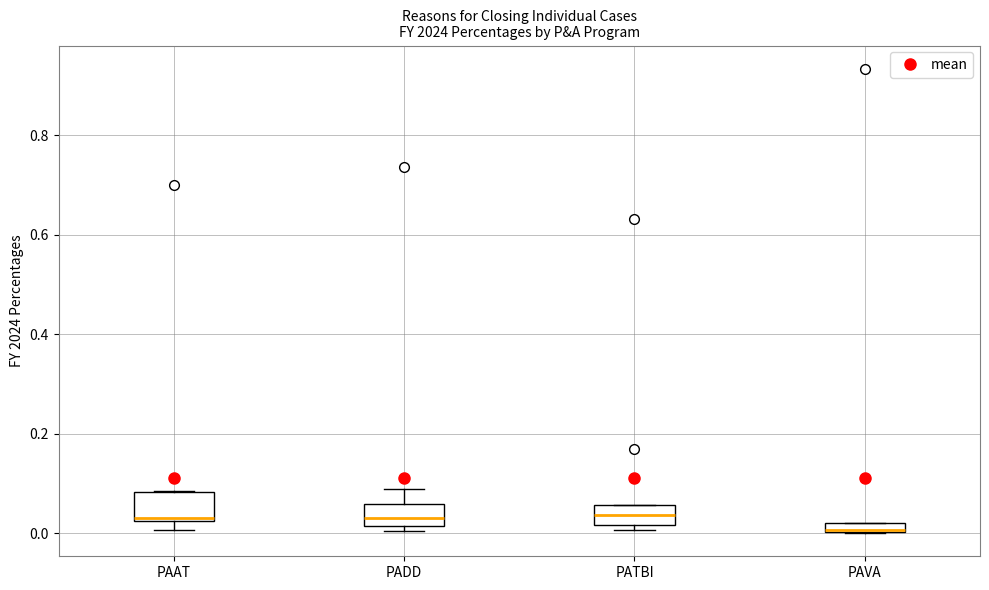

Where is the lower edge of the box for PAAT on the y-axis? The values are not printed on the chart, so give them approximately, as read against the axis.

0.02